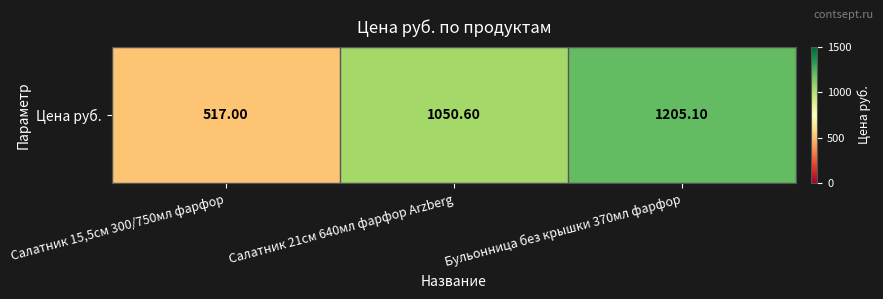

What is the ratio of the value at Салатник 21см 640мл фарфор Arzberg to the value at Бульонница без крышки 370мл фарфор?

0.9